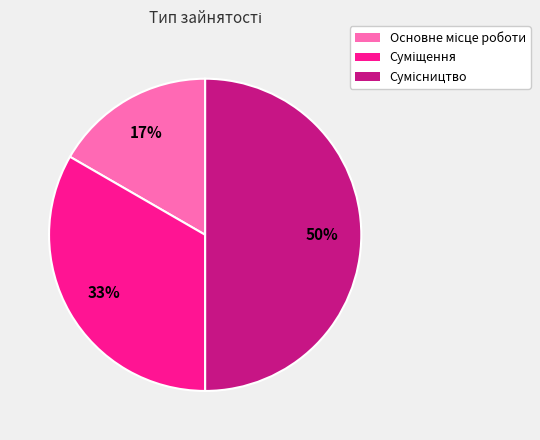

To the nearest percent, what is the average slice percentage?

33%